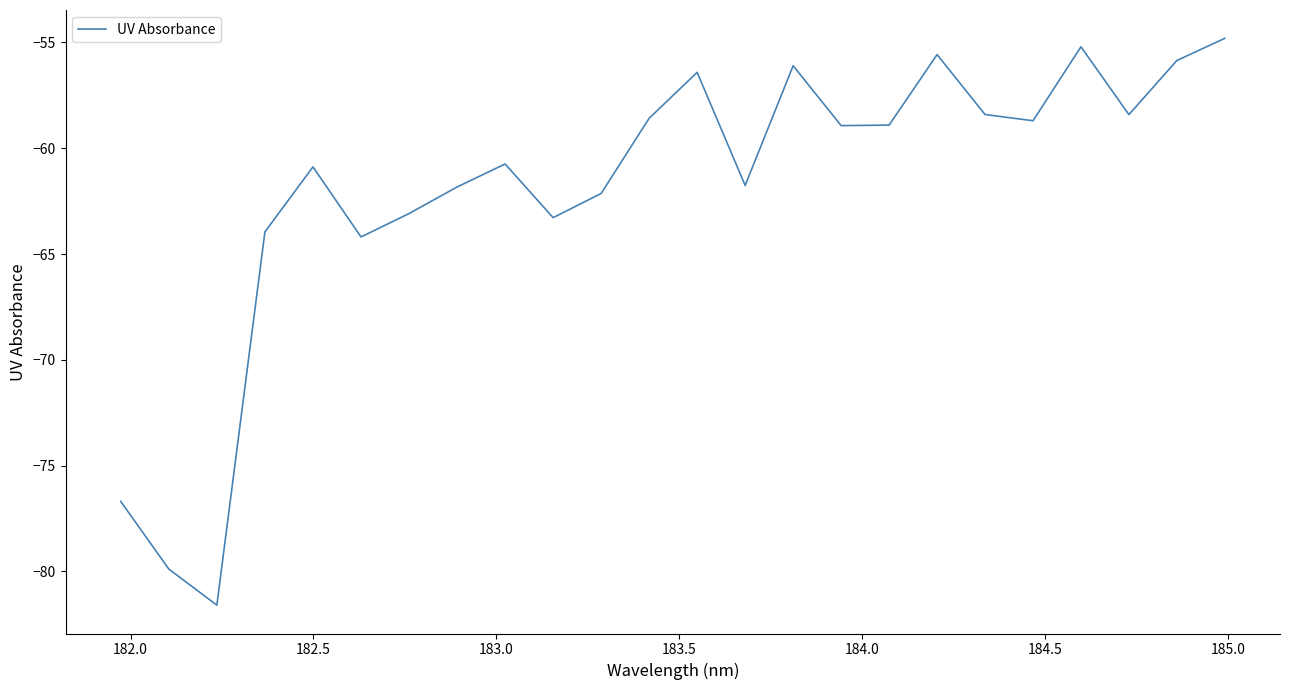

What is the maximum value shown in the chart?

-54.8